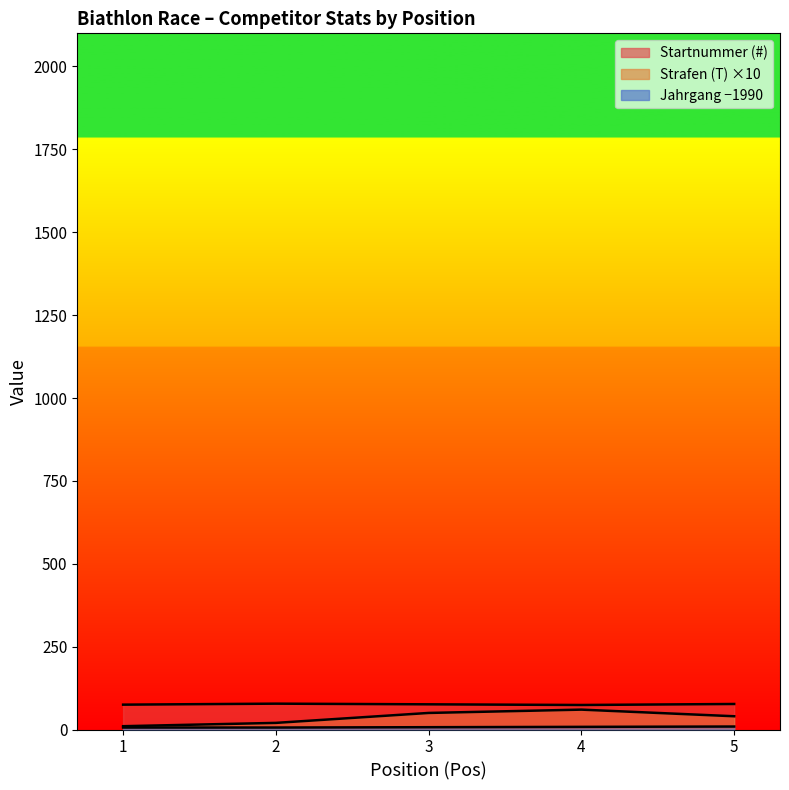

How many distinct data groups are displayed?

3